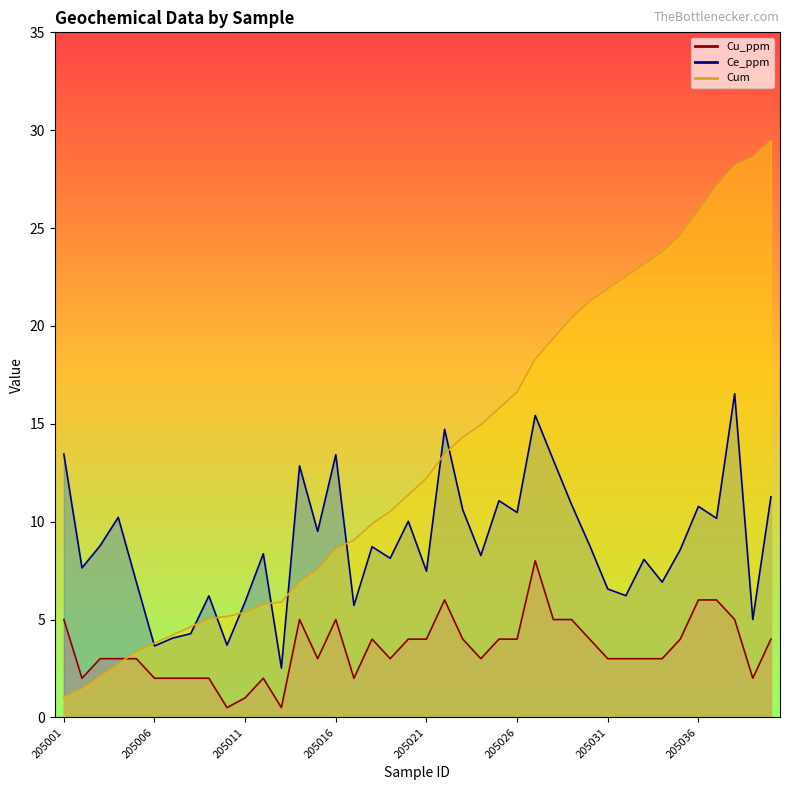

How many data points does each series have?

40